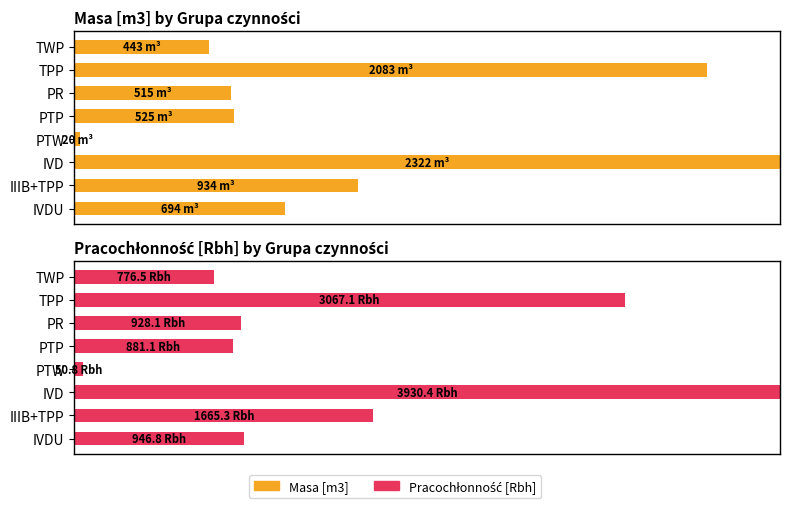

How many series are shown in this chart?

2